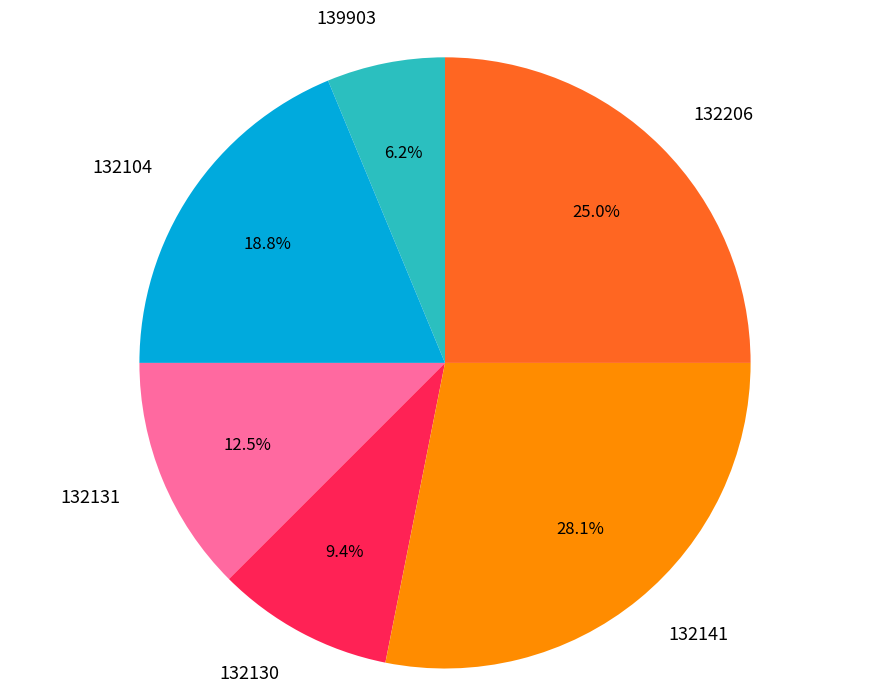

What is the smallest slice in the pie chart?

139903